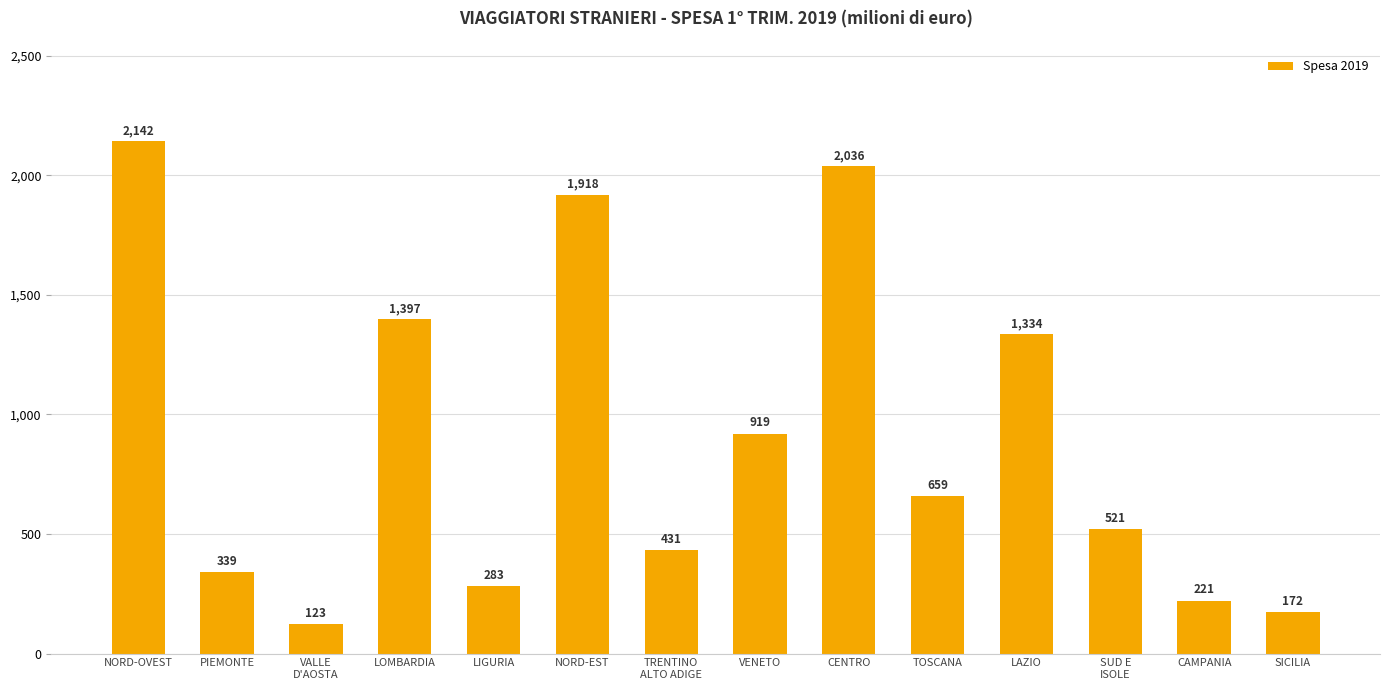

Approximately how many times larger is the value at VENETO compared to NORD-OVEST?

0.4